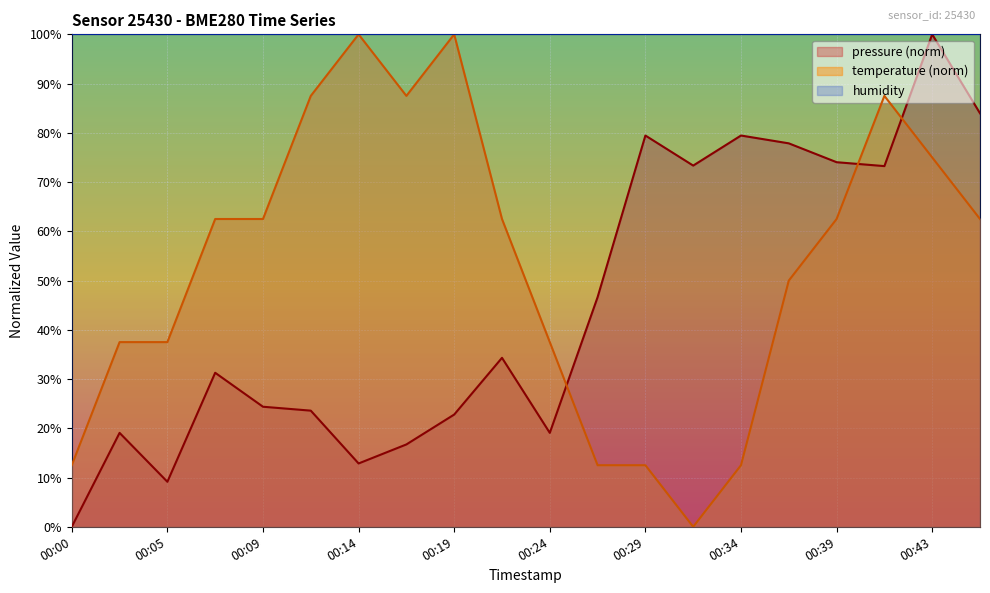

Reading left to right, extract all data points from this chart.

pressure: 00:00=0.0	00:02=19.1	00:05=9.1	00:07=31.3	00:09=24.4	00:12=23.6	00:14=12.9	00:17=16.7	00:19=22.8	00:22=34.3	00:24=19.1	00:26=46.6	00:29=79.5	00:31=73.3	00:34=79.5	00:36=77.9	00:39=74.0	00:41=73.2	00:43=100.0	00:46=84.0
temperature: 00:00=12.5	00:02=37.5	00:05=37.5	00:07=62.5	00:09=62.5	00:12=87.5	00:14=100.0	00:17=87.5	00:19=100.0	00:22=62.5	00:24=37.5	00:26=12.5	00:29=12.5	00:31=0.0	00:34=12.5	00:36=50.0	00:39=62.5	00:41=87.5	00:43=75.0	00:46=62.5